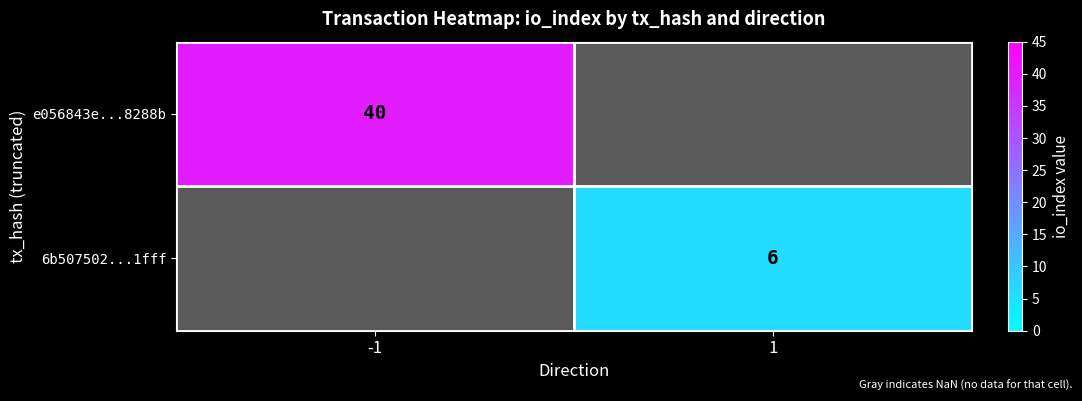

True or false: 6b507502...1fff has a value of 6 at 1.

True